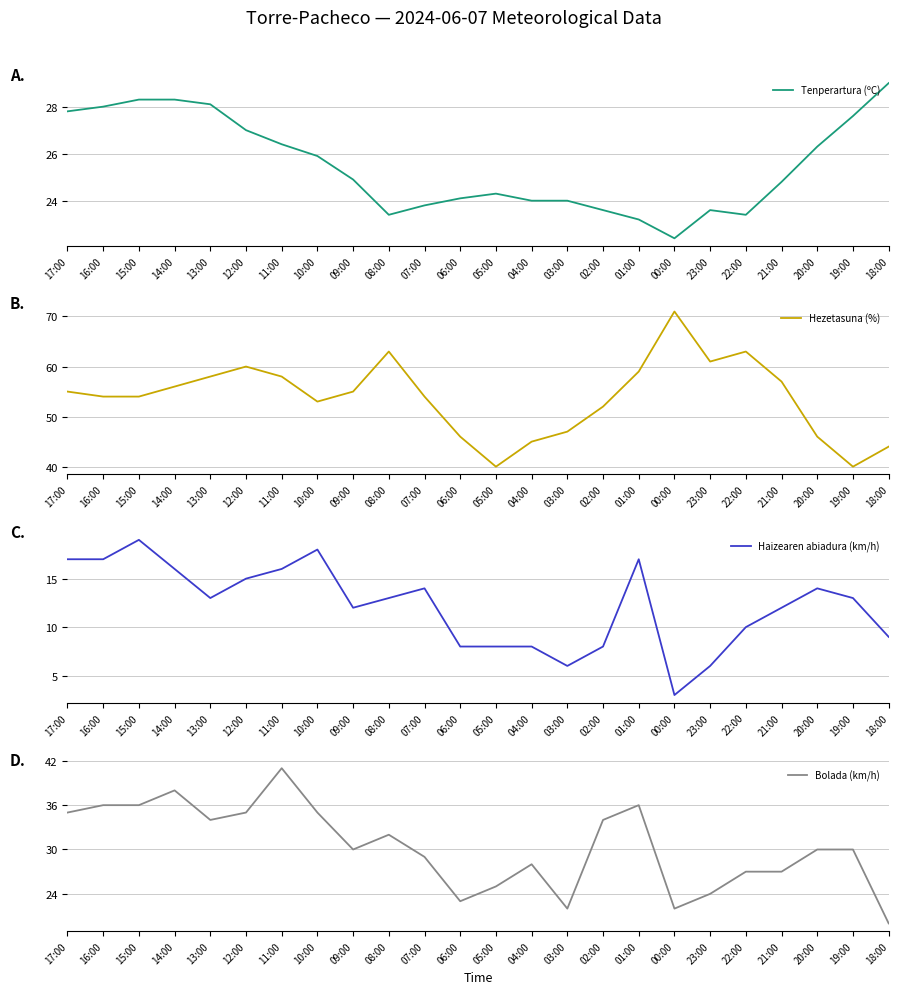

What position from the left is 17:00?

1